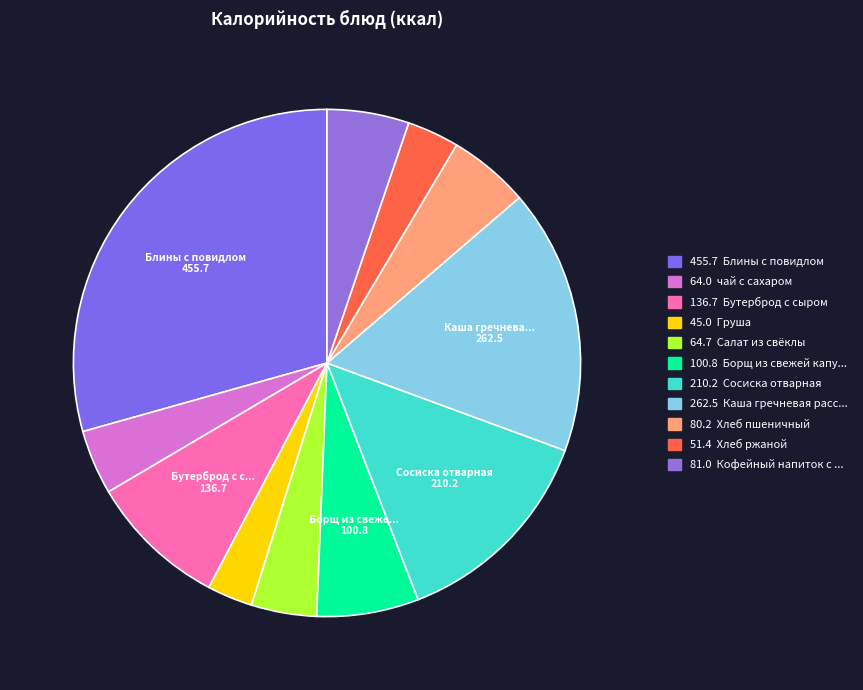

Is there a majority slice in this chart?

No